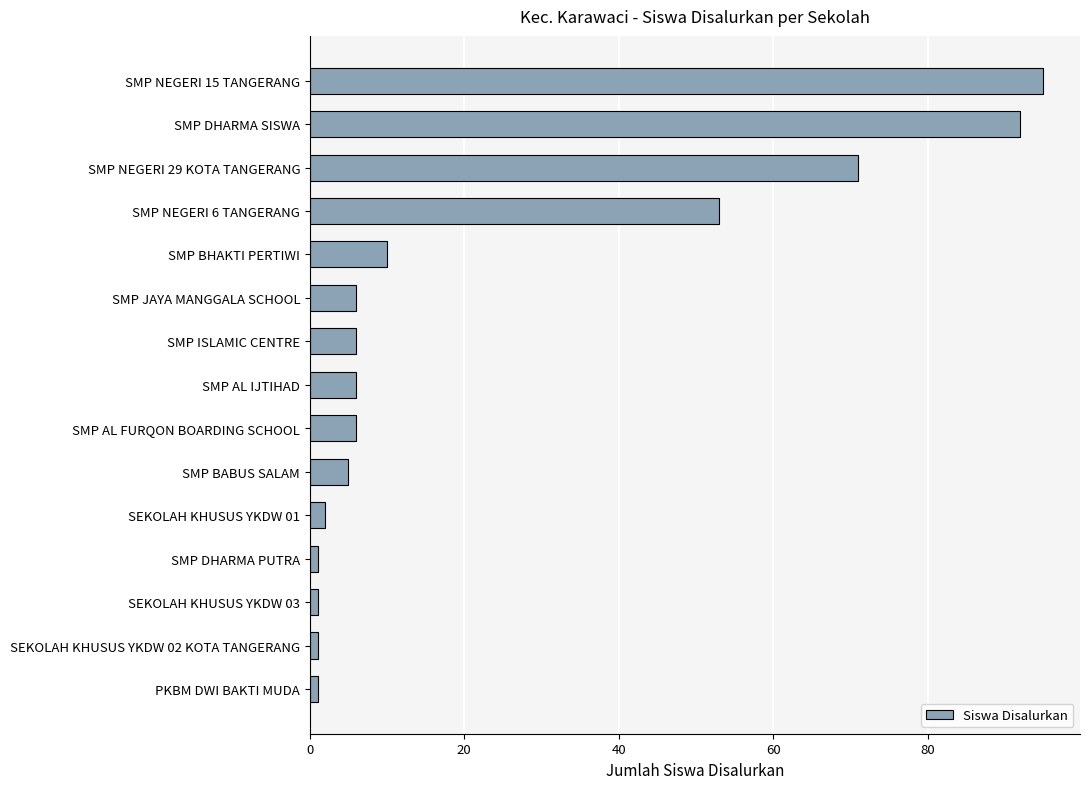

How many bars are there in total?

15